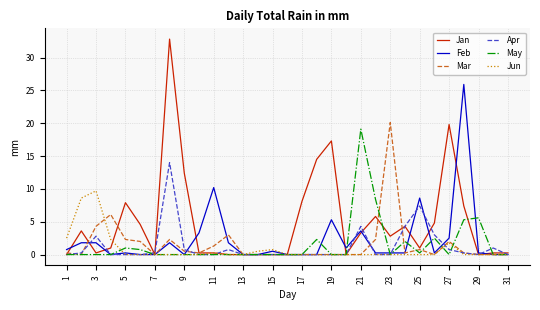

What is the maximum value shown in the chart?

32.8